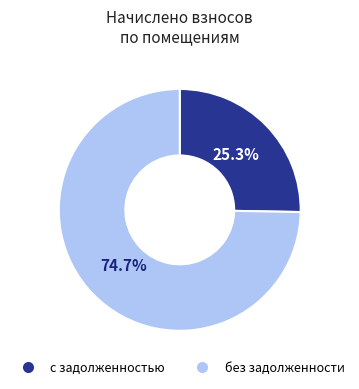

Count the number of slices in the pie.

2